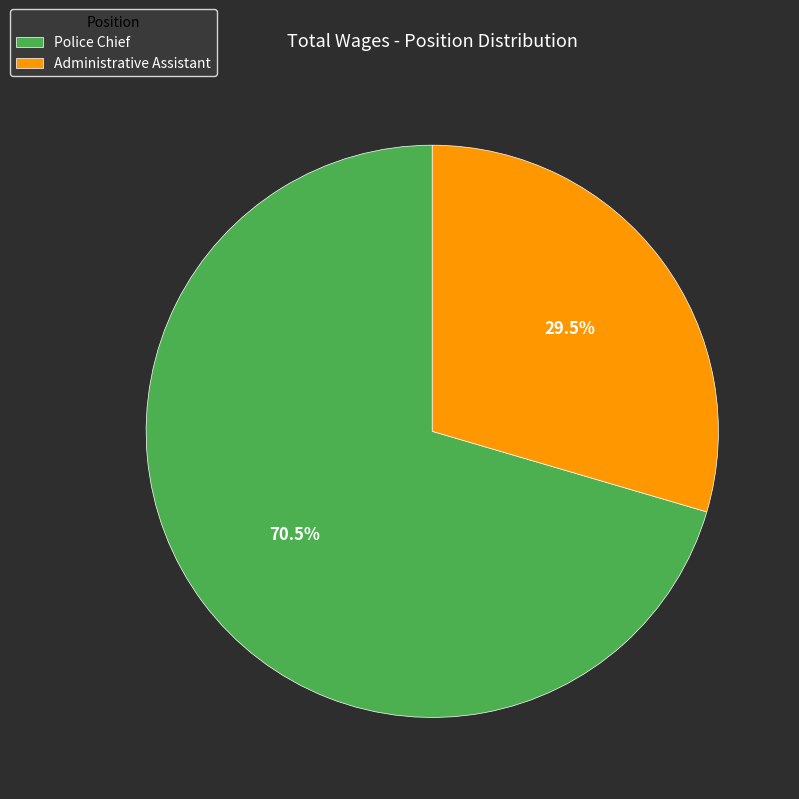

Which slice is the largest?

Police Chief